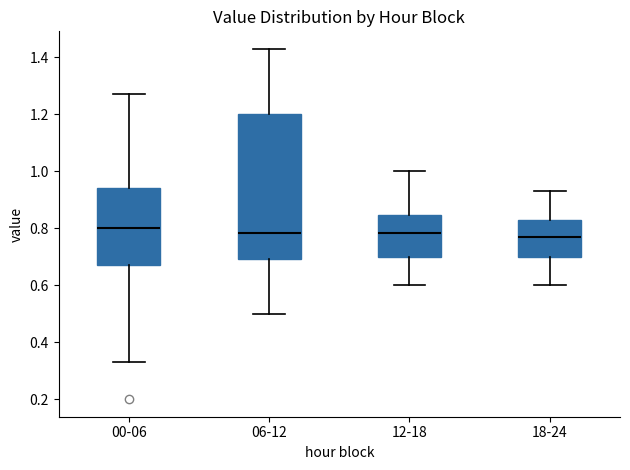

Reading left to right, read every box against the y-axis: the position of its median line, the range the box covers, and the ends of its whiskers. The values are not printed on the chart, so give them approximately, as read against the axis.

00-06: median 0.80, box 0.68 to 0.94, whiskers 0.34 to 1.28
06-12: median 0.78, box 0.70 to 1.20, whiskers 0.50 to 1.44
12-18: median 0.78, box 0.70 to 0.84, whiskers 0.60 to 1.00
18-24: median 0.78, box 0.70 to 0.84, whiskers 0.60 to 0.94